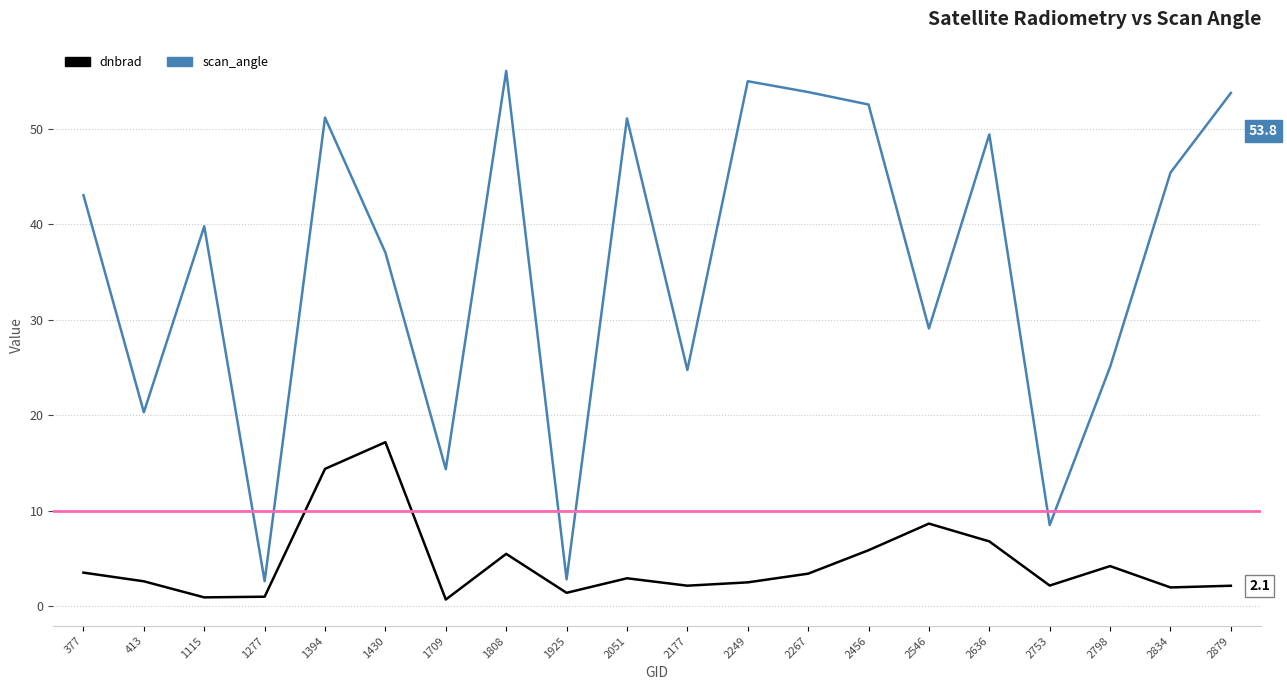

The dnbrad series shows 2.5 at 2249. True or false?

True